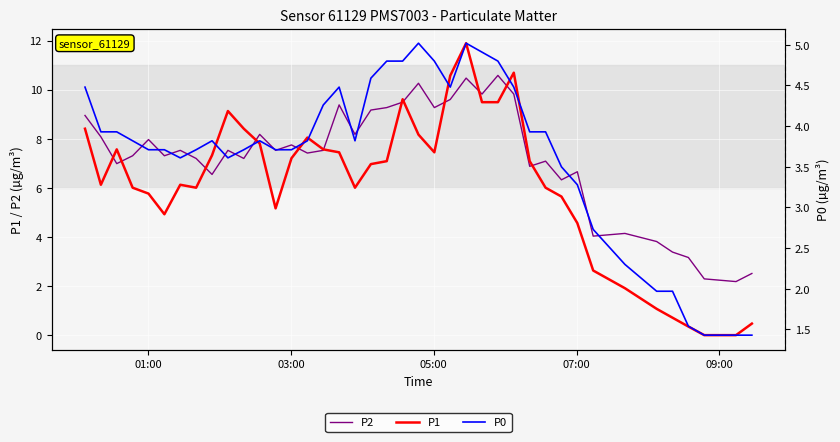

How many interior local valleys does the P0 series have?

4